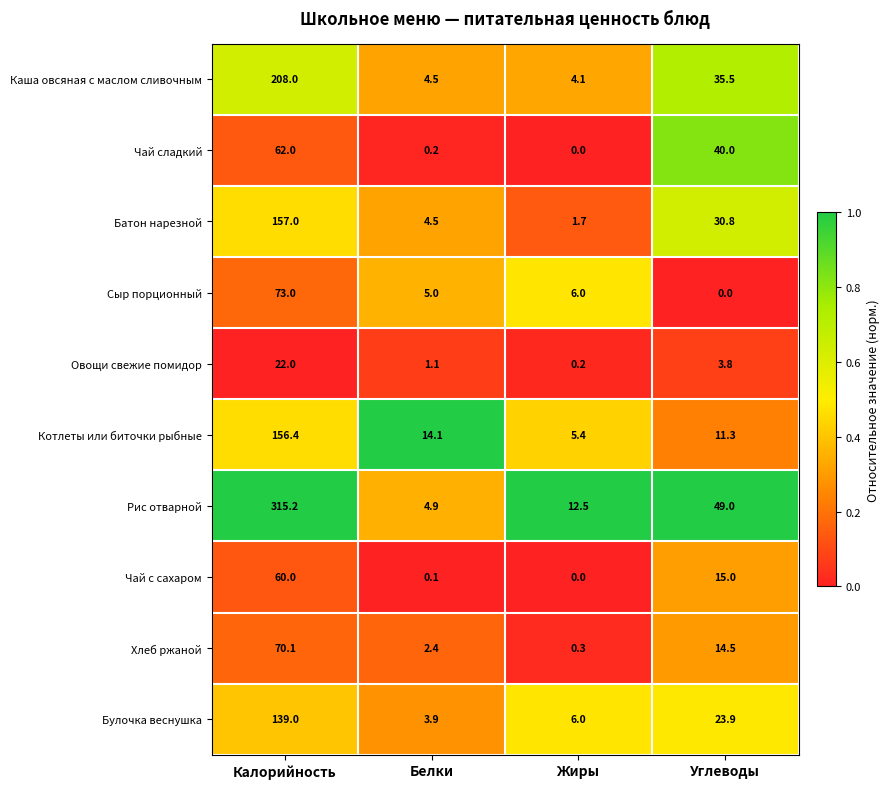

At which label is Булочка веснушка closest to 71?

Углеводы